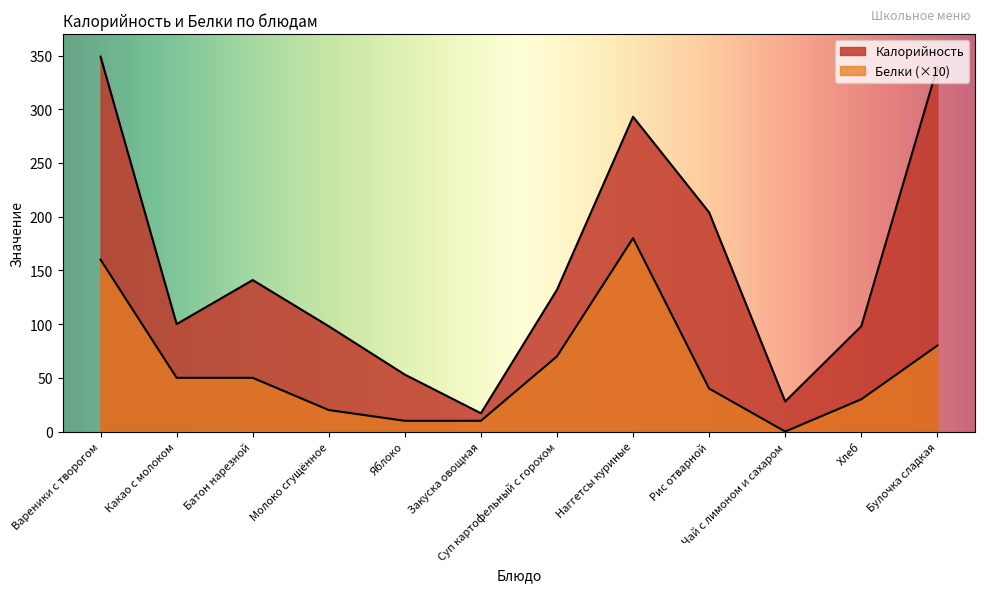

At which category is the sum across all series the highest?

Вареники с творогом